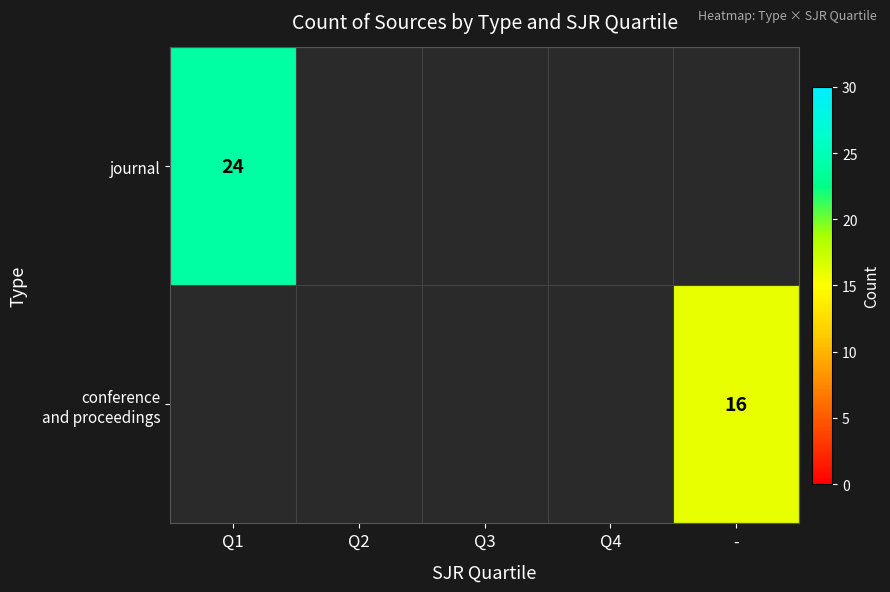

True or false: journal has a value of 24 at Q1.

True